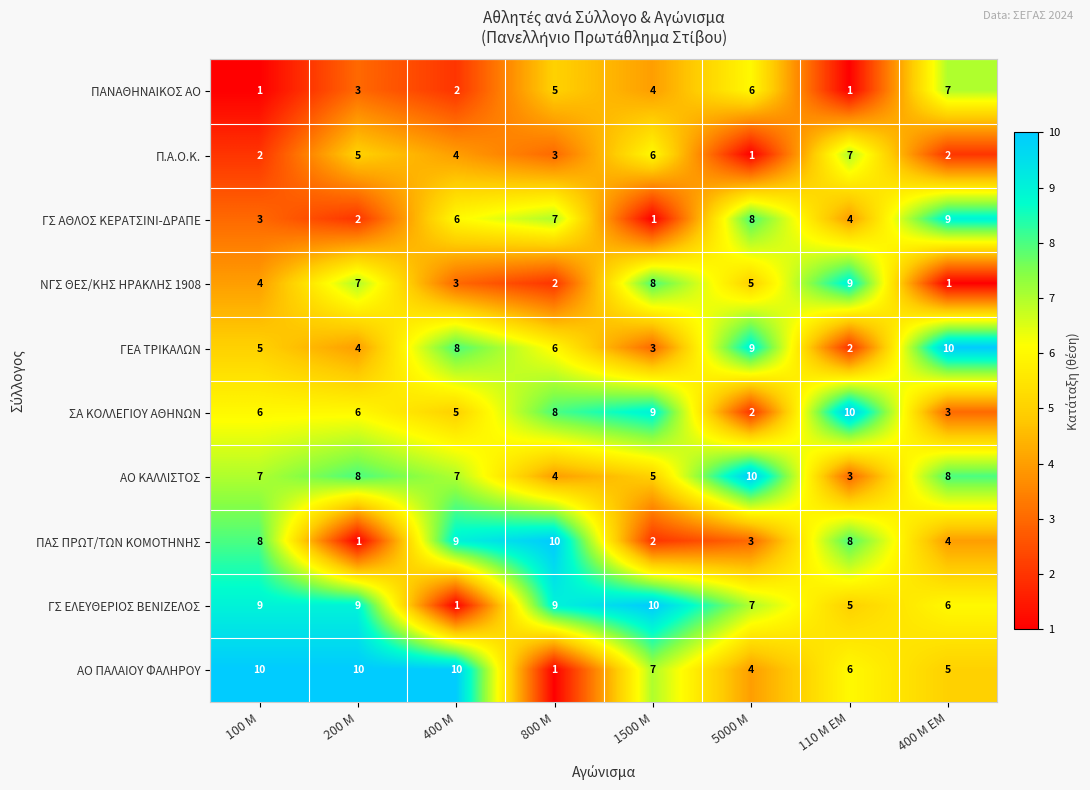

Count the number of data series in this chart.

10